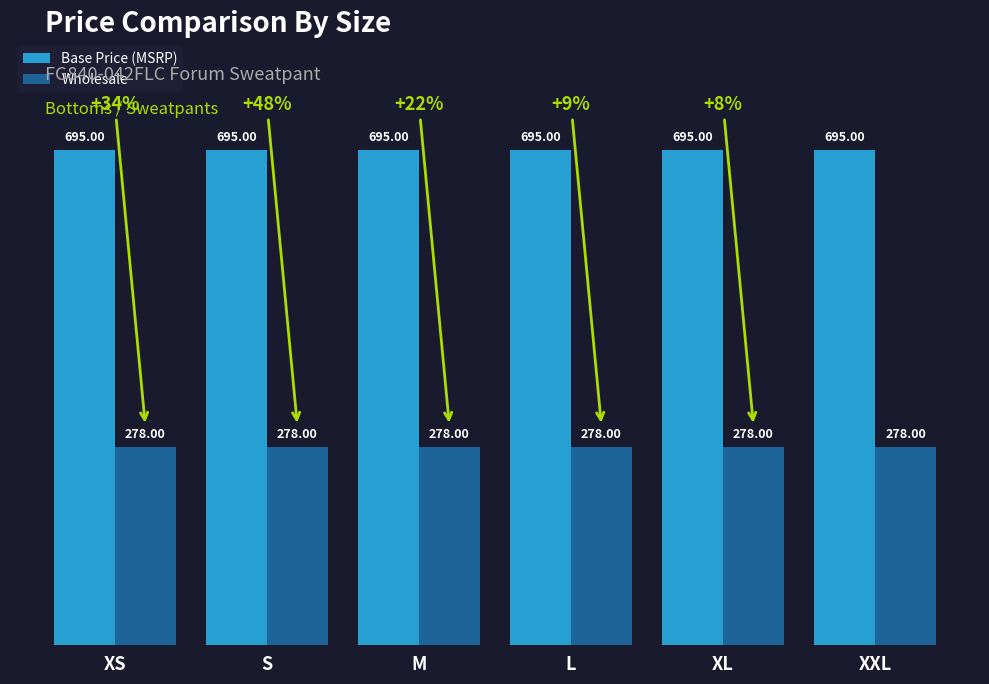

At M, list the series in order from smallest to largest.

Wholesale, Base Price (MSRP)